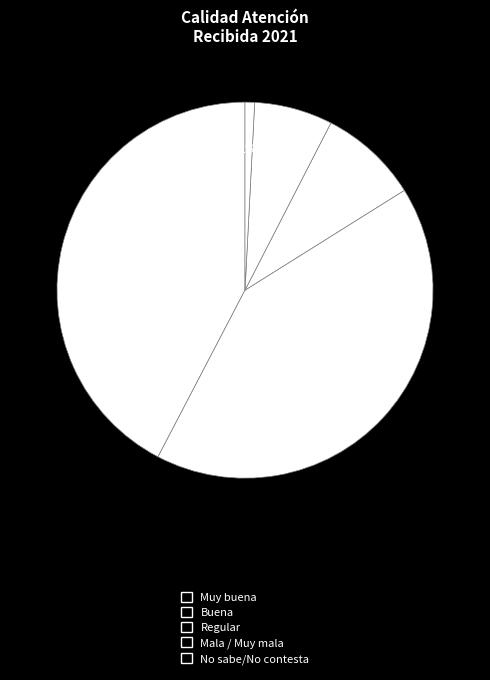

Does Muy buena represent more than half of the total?

No